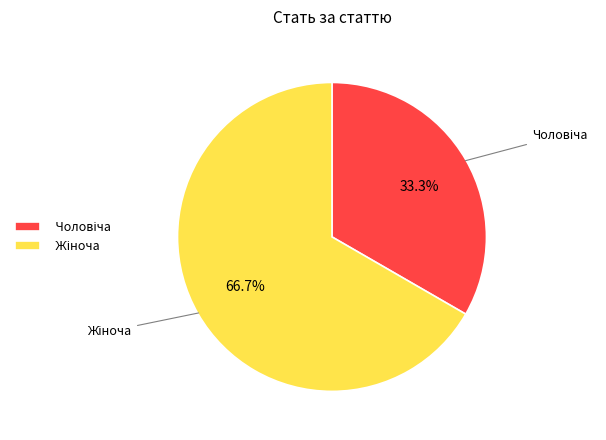

Count the number of slices in the pie.

2